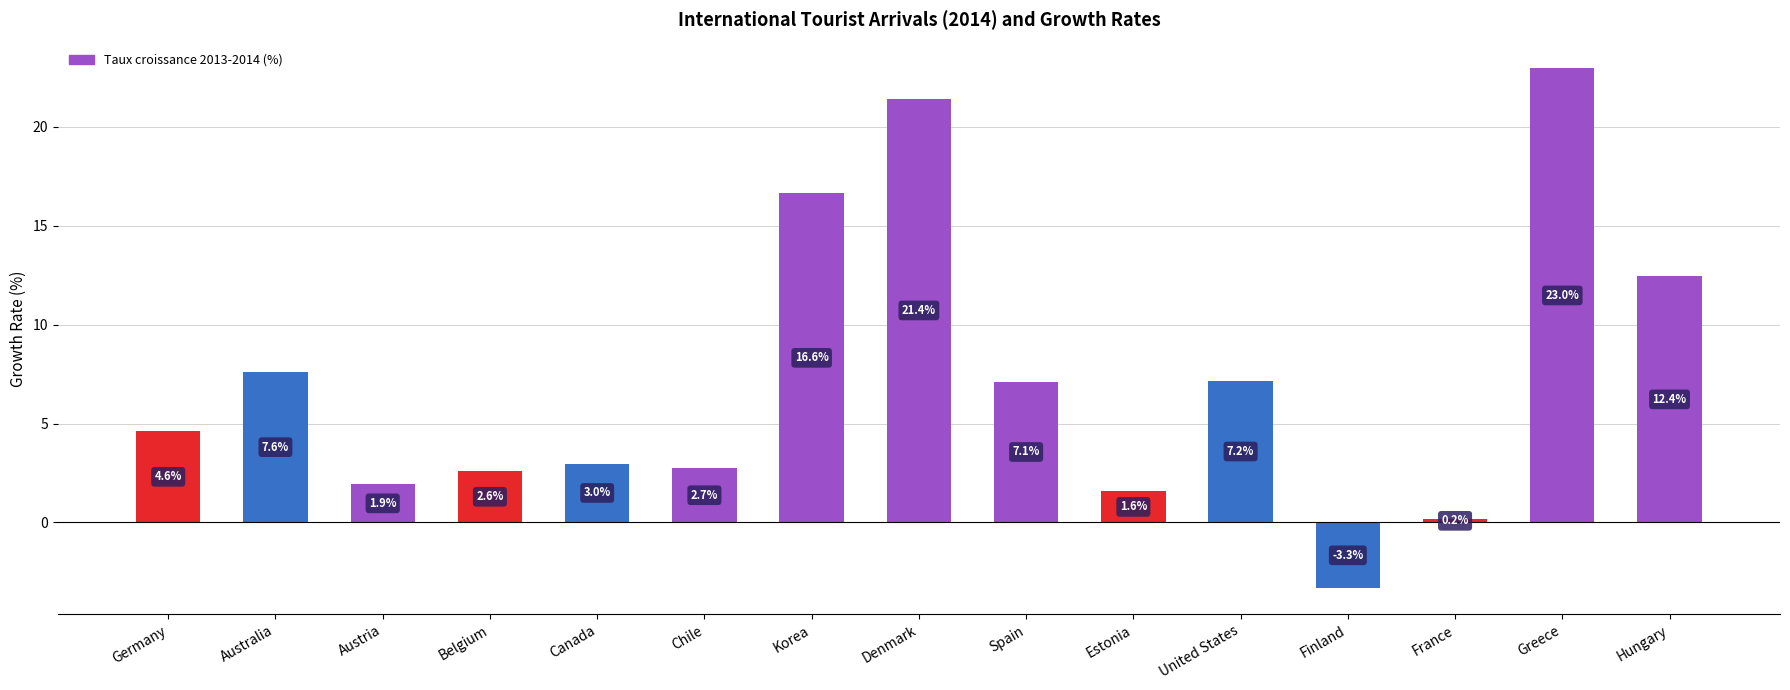

What is the label of the 12th bar from the right?

Belgium